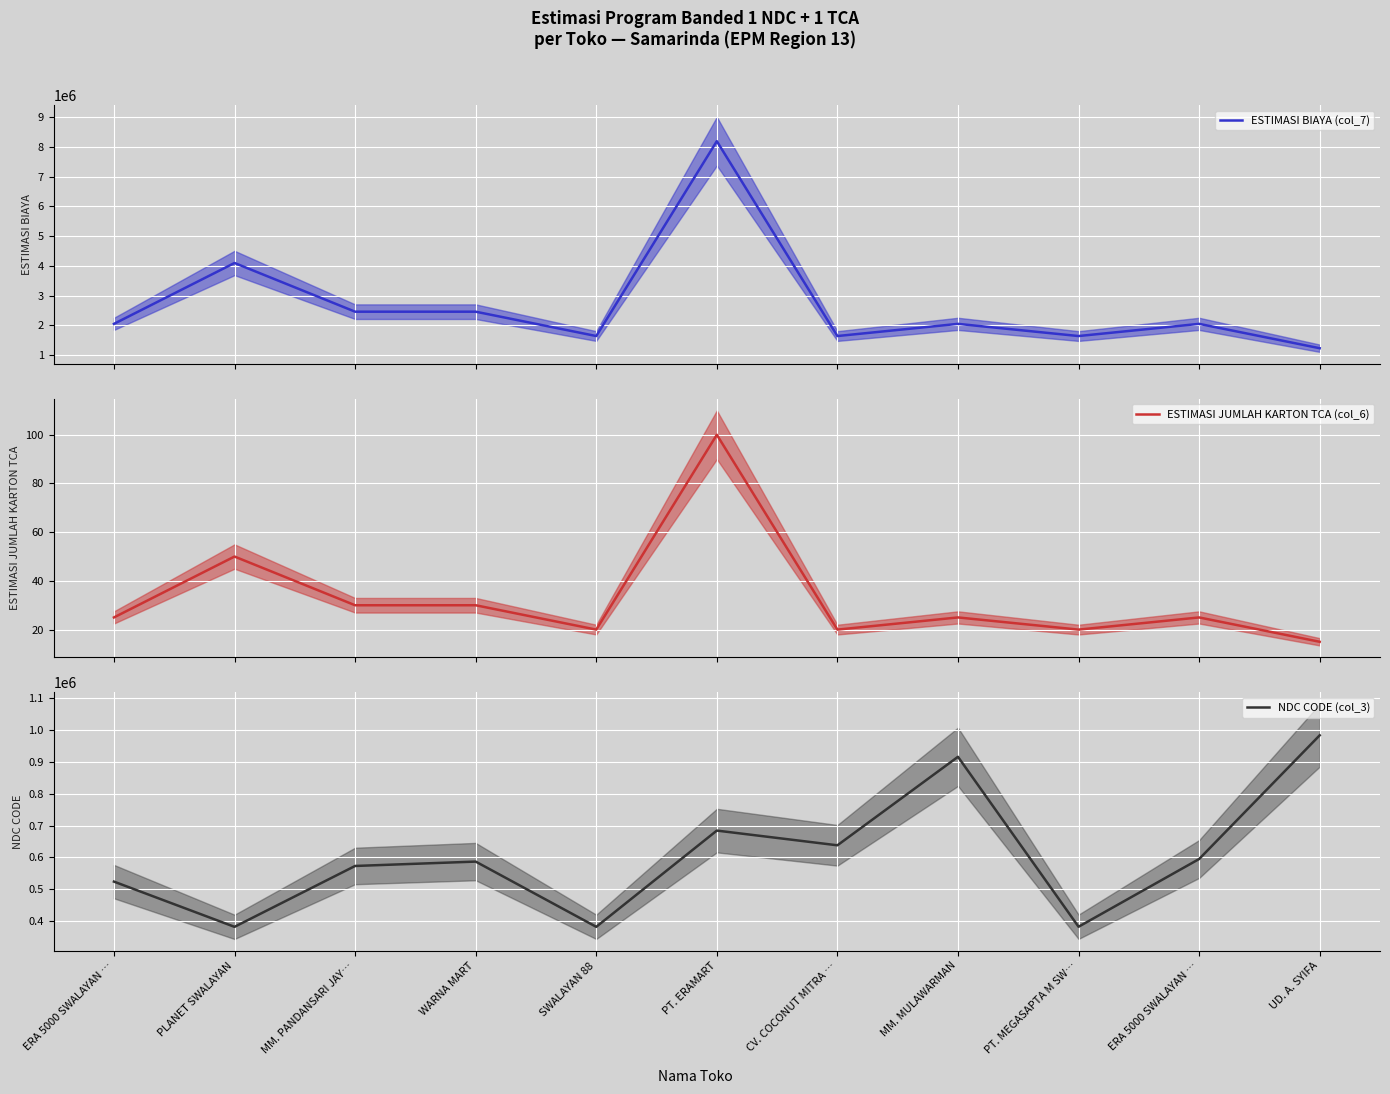

What is the label of the 11th point from the left?

UD. A. SYIFA